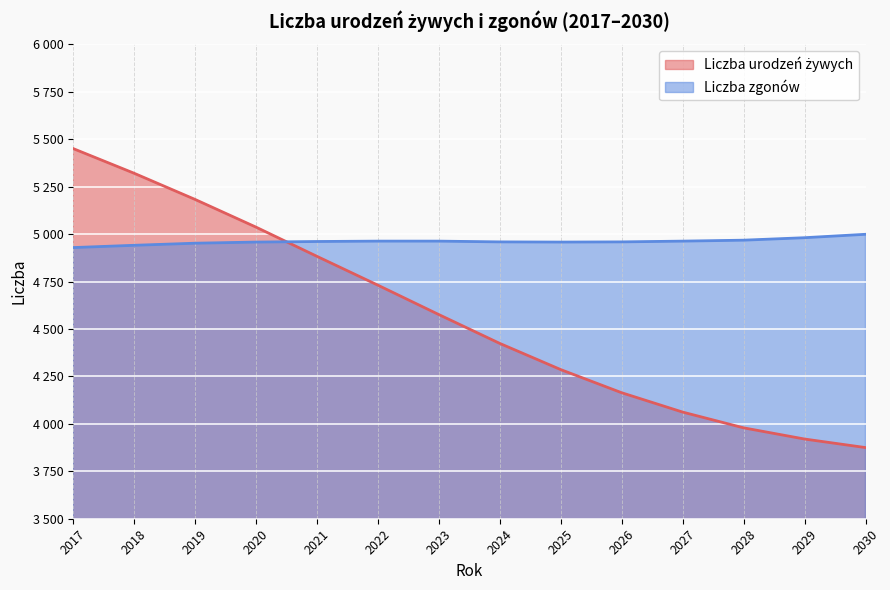

Reading left to right, what are all the values shown in this chart?

Liczba urodzeń żywych: 2017=5451	2018=5321	2019=5183	2020=5037	2021=4883	2022=4731	2023=4576	2024=4424	2025=4286	2026=4164	2027=4062	2028=3979	2029=3920	2030=3875
Liczba zgonów: 2017=4929	2018=4941	2019=4952	2020=4958	2021=4961	2022=4963	2023=4963	2024=4959	2025=4958	2026=4959	2027=4963	2028=4968	2029=4981	2030=4999